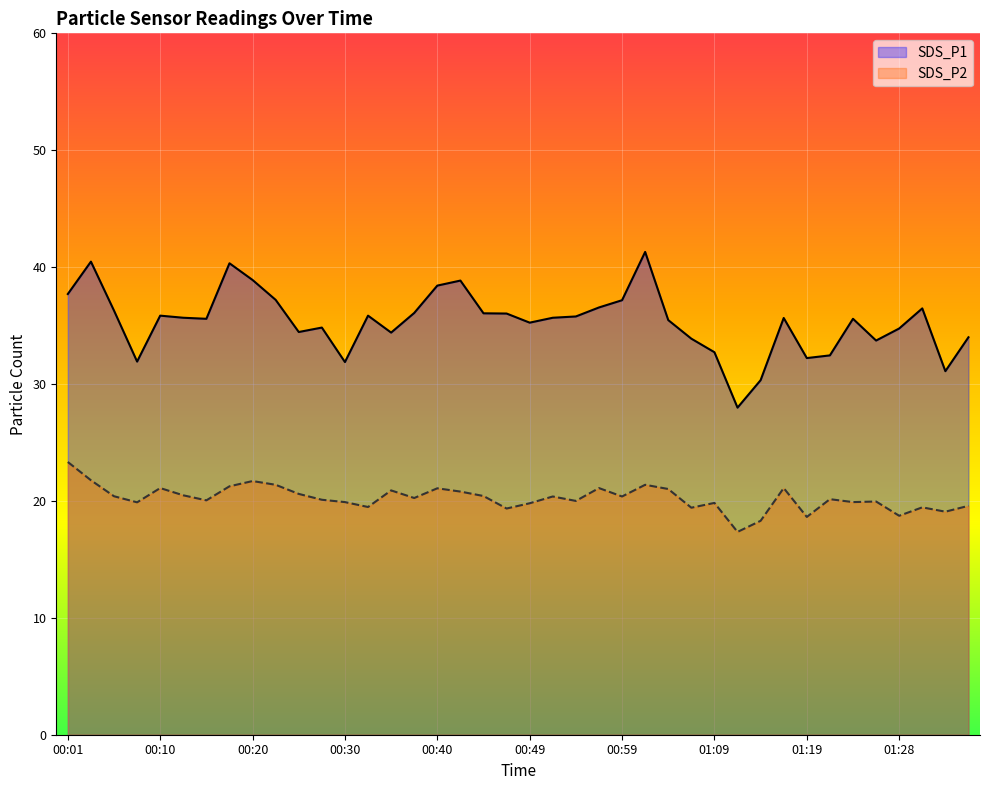

Where is SDS_P1 nearest to the value 34?

01:36